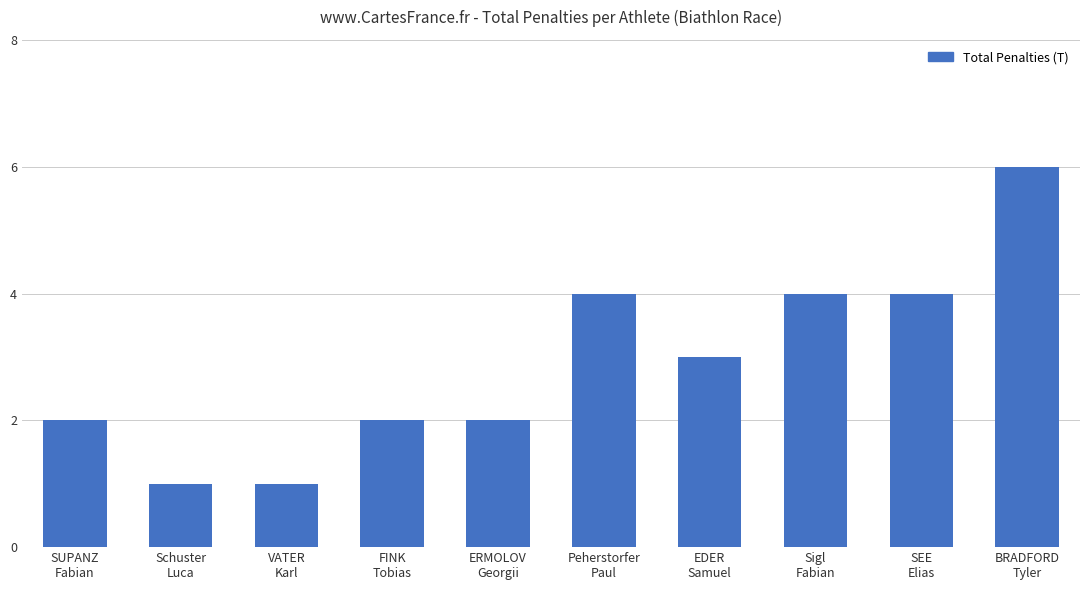

Between ERMOLOV
Georgii and BRADFORD
Tyler, which is larger?

BRADFORD
Tyler